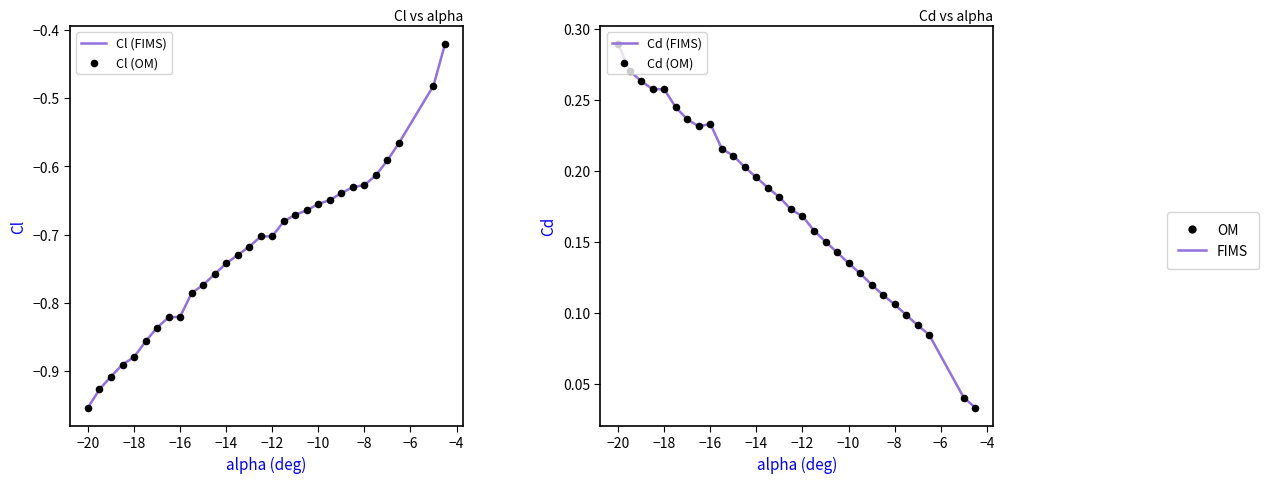

What are all the series names shown in the legend?

Cl (FIMS), Cl (OM), Cd (FIMS), Cd (OM)